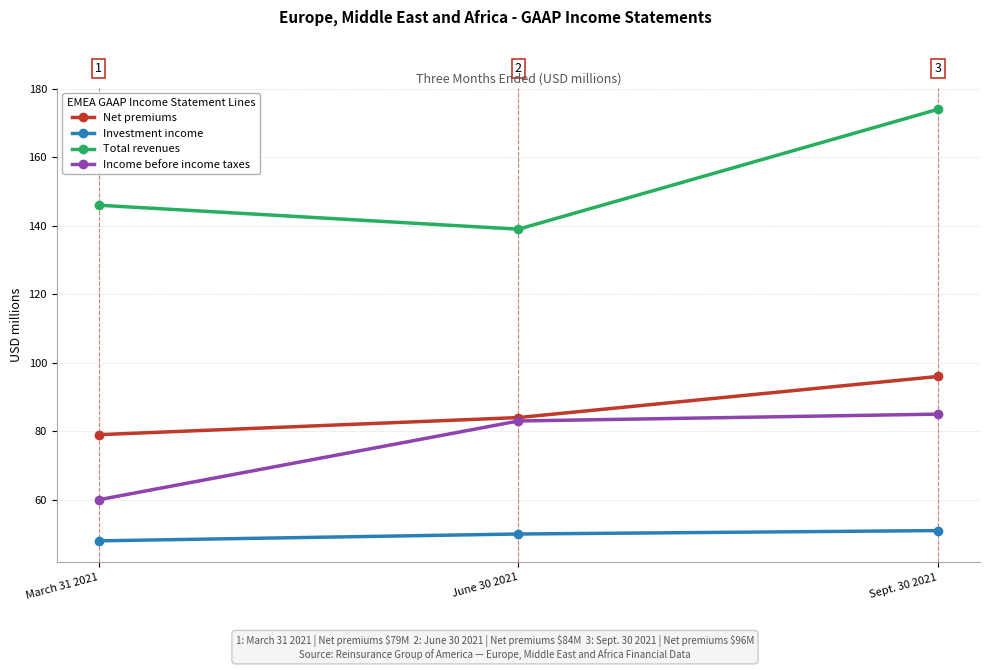

At which category does the chart reach its minimum across all series?

March 31 2021